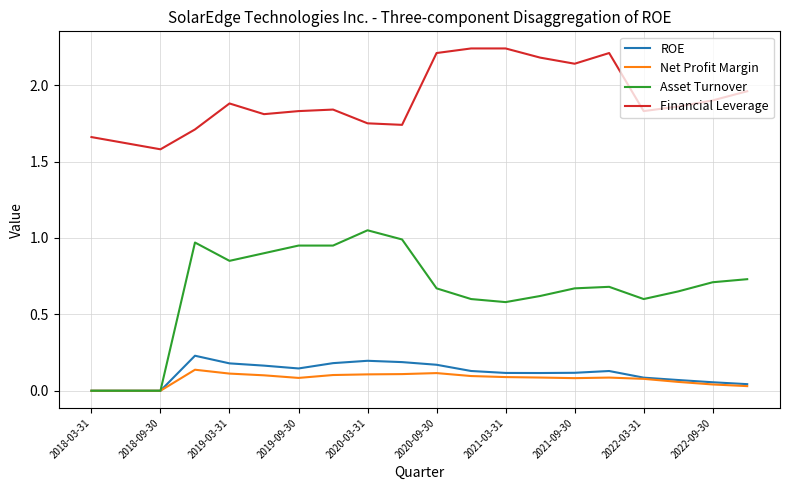

Count the number of categories in the chart.

20